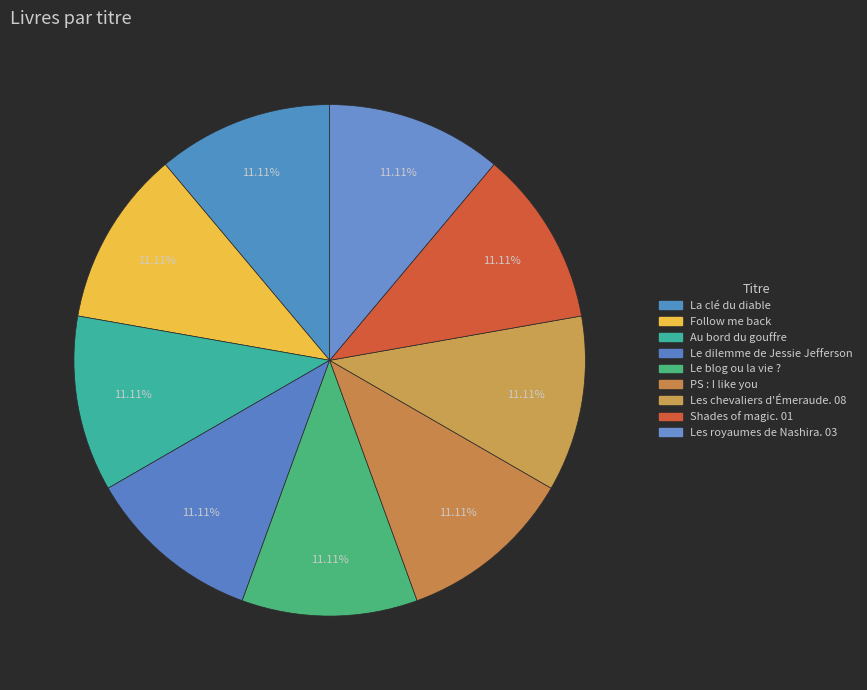

Rank the categories by value from highest to lowest.

La clé du diable, Follow me back, Au bord du gouffre, Le dilemme de Jessie Jefferson, Le blog ou la vie ?, PS : I like you, Shades of magic. 01, Les royaumes de Nashira. 03, Les chevaliers d'Émeraude. 08